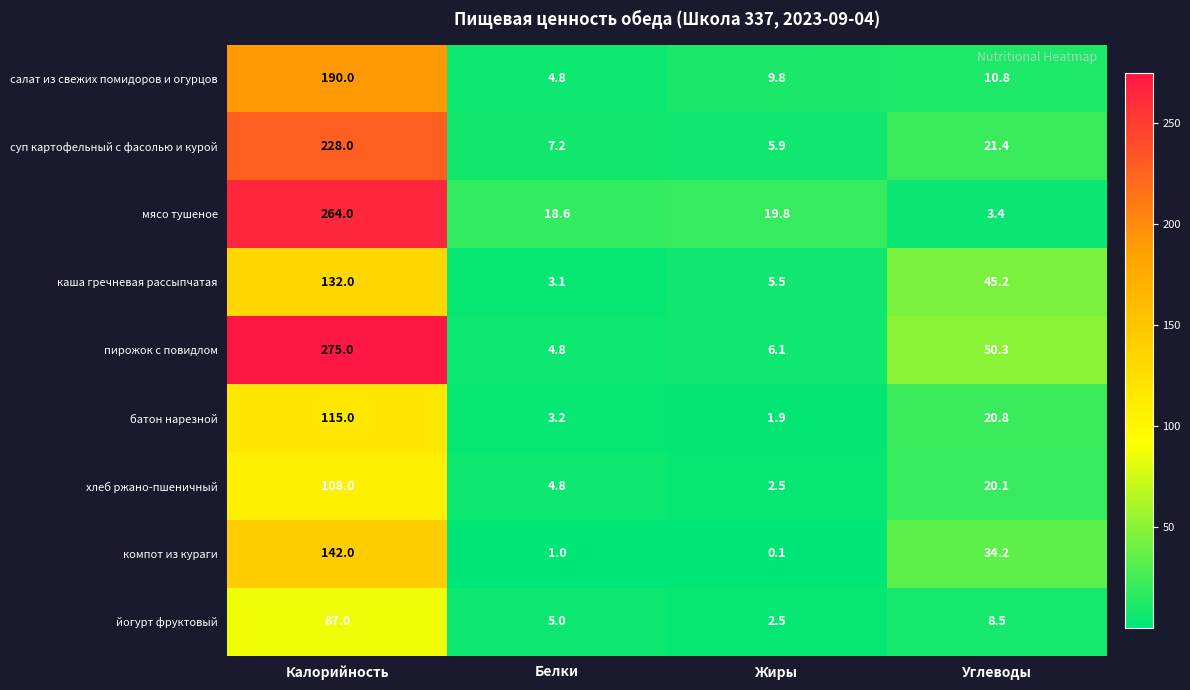

What is the sum of the йогурт фруктовый values at Углеводы and Жиры?

11.0